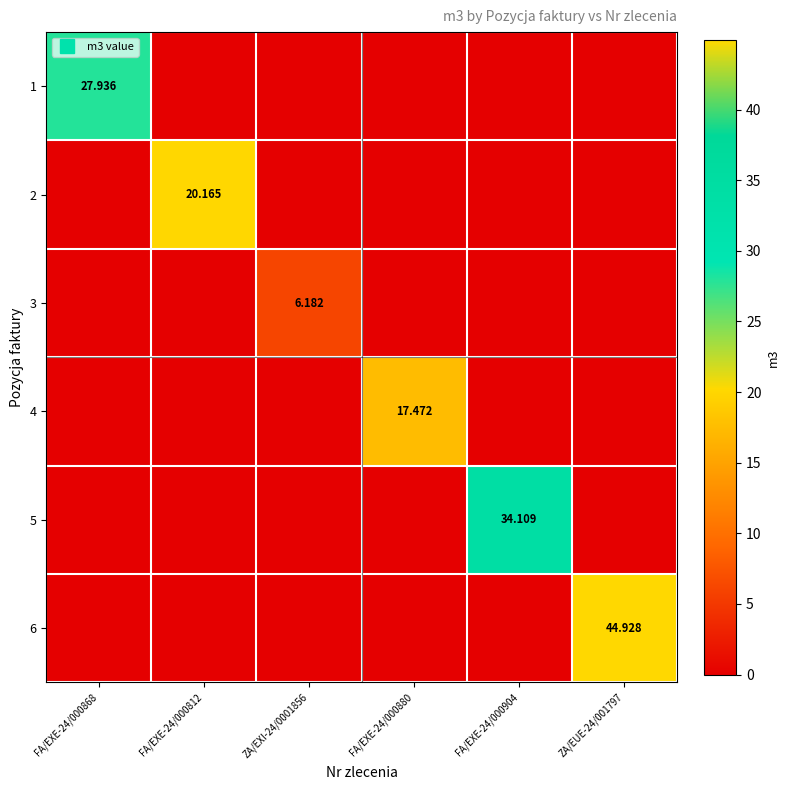

Which category has the lowest value across all series?

FA/EXE-24/000812